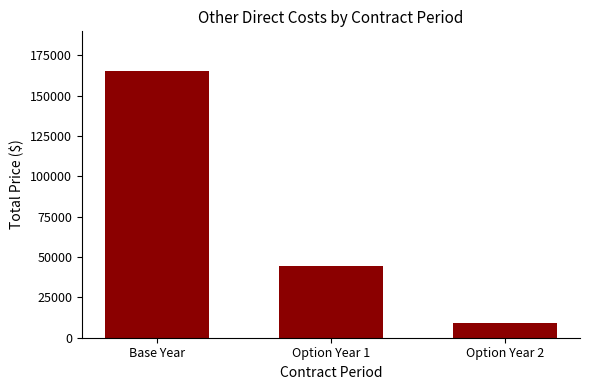

What is the change in value from Option Year 1 to Option Year 2?

-34908.3